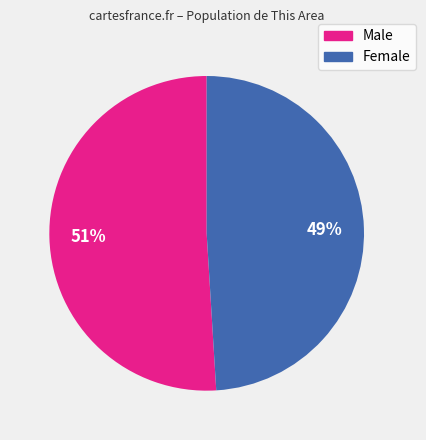

True or false: Male accounts for 58% of the total.

False